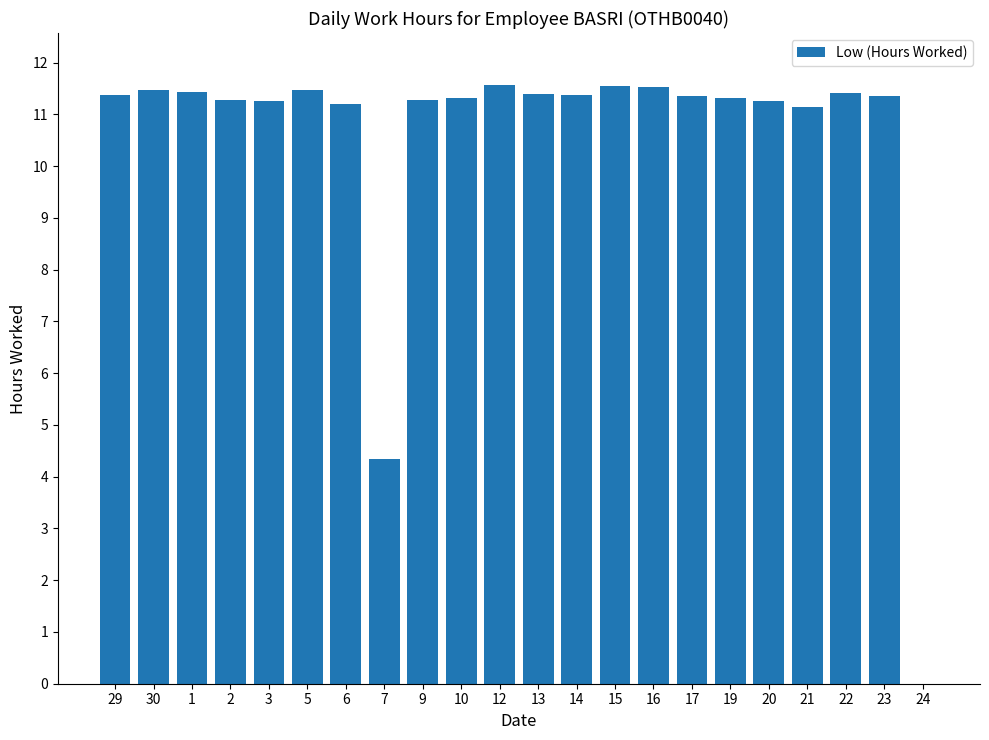

What is the sum of all values?

231.7